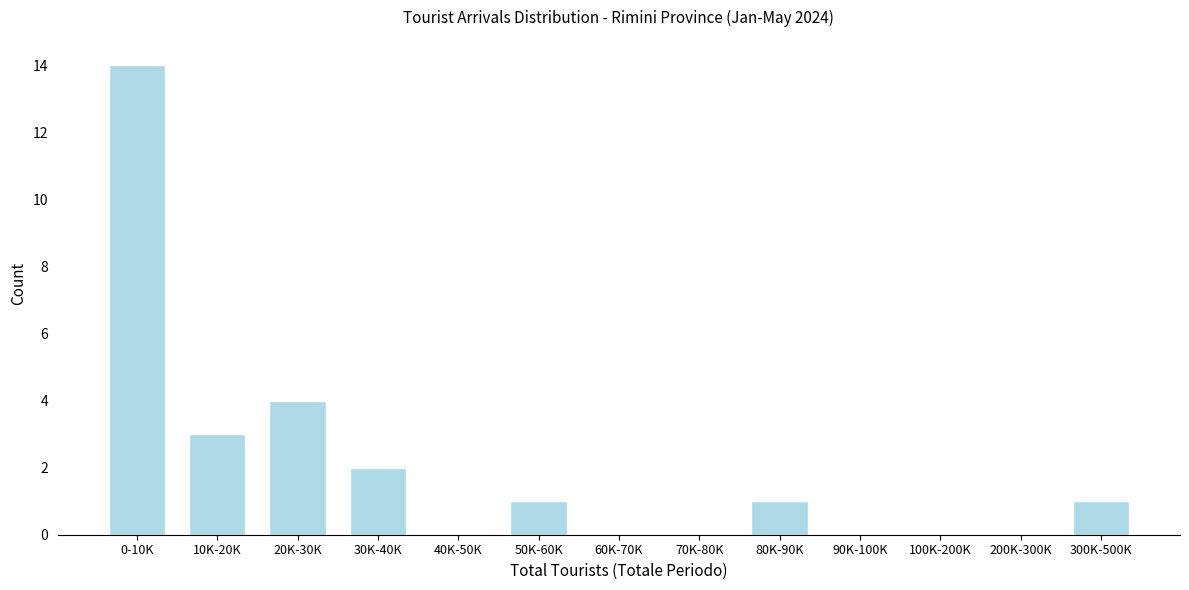

Reading right to left, extract all data points from this chart.

300K-500K=1	200K-300K=0	100K-200K=0	90K-100K=0	80K-90K=1	70K-80K=0	60K-70K=0	50K-60K=1	40K-50K=0	30K-40K=2	20K-30K=4	10K-20K=3	0-10K=14